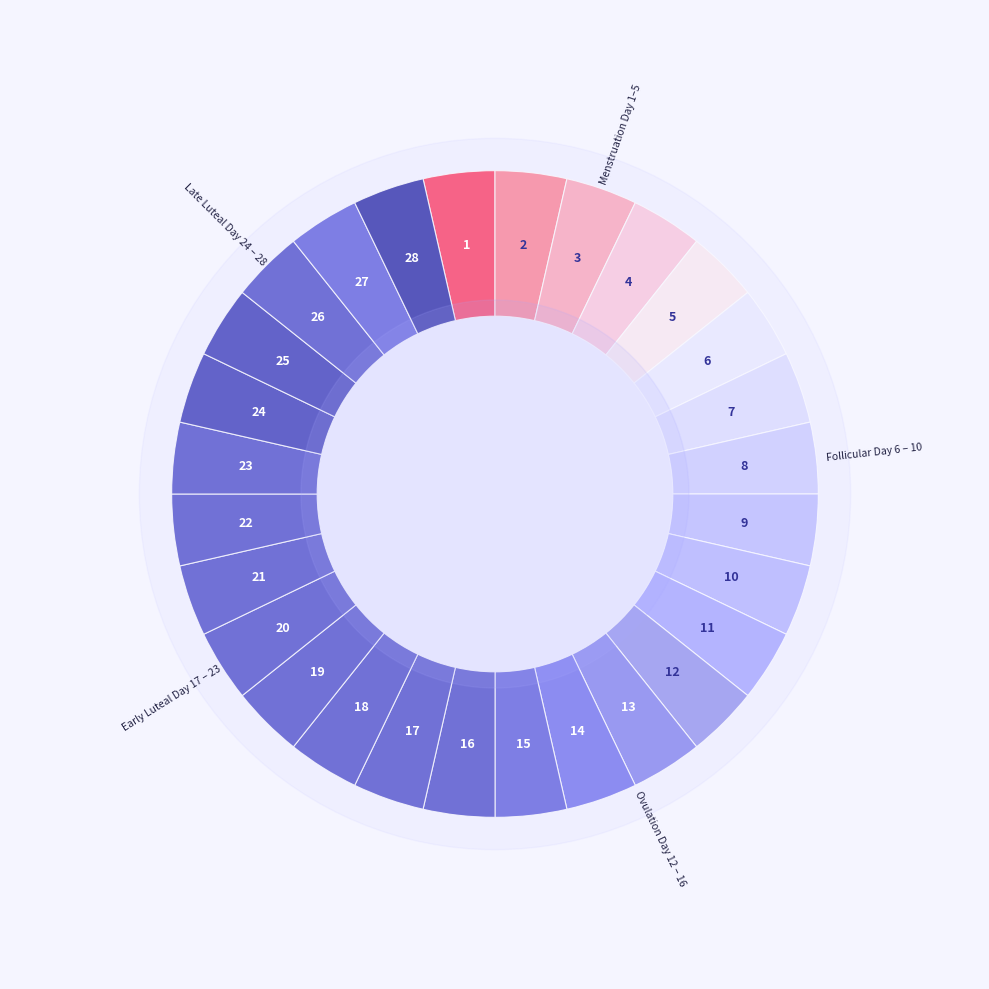

Reading left to right, what are all the values shown in this chart?

Obs: 1=1.0	2=2.0	3=3.0	4=4.0	5=5.0	6=6.0	7=7.0	8=8.0	9=9.0	10=10.0	11=11.0	12=12.0	13=13.0	14=14.0	15=15.0	16=16.0	17=17.0	18=18.0	19=19.0	20=20.0	21=21.0	22=22.0	23=23.0	24=24.0	25=25.0	26=26.0	27=27.0	28=28.0
ave_cost_pp: 1=909.0	2=358.4	3=723.8	4=448.4	5=699.0	6=1036.8	7=501.6	8=773.6	9=592.3	10=645.7	11=818.5	12=470.4	13=714.1	14=374.4	15=729.1	16=318.8	17=407.1	18=842.2	19=269.9	20=427.3	21=399.5	22=414.7	23=869.8	24=499.4	25=430.1	26=408.0	27=331.6	28=427.9
fall_2021_enr: 1=309.9	2=2054.8	3=680.0	4=765.3	5=556.0	6=195.3	7=1142.7	8=518.8	9=280.8	10=1443.3	11=1047.5	12=856.1	13=4484.4	14=1268.4	15=223.0	16=12509.5	17=814.8	18=279.2	19=1375.2	20=523.8	21=1700.0	22=359.2	23=486.9	24=486.7	25=471.3	26=623.1	27=756.0	28=185.1